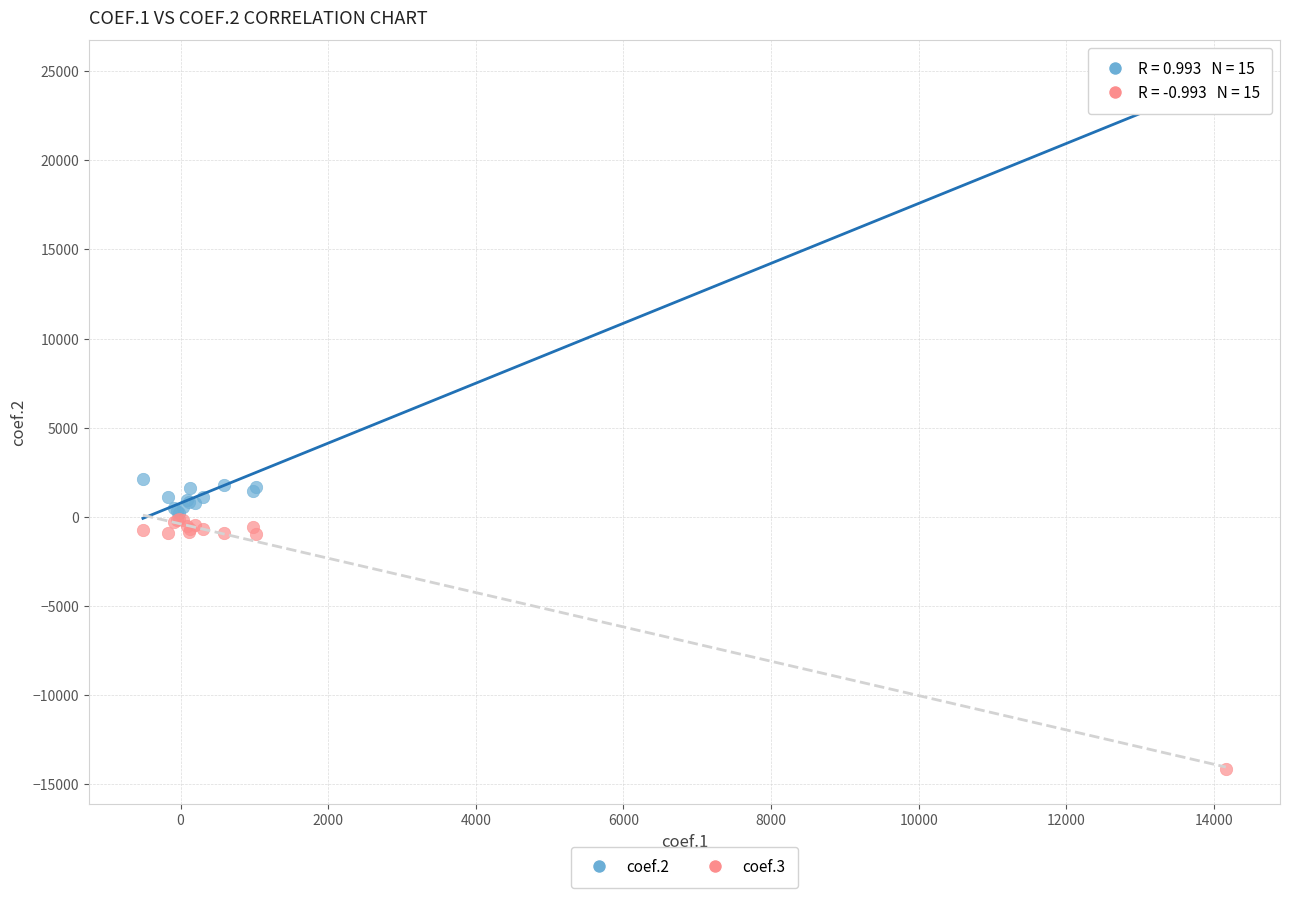

Which series contains the highest Y value?

coef.2